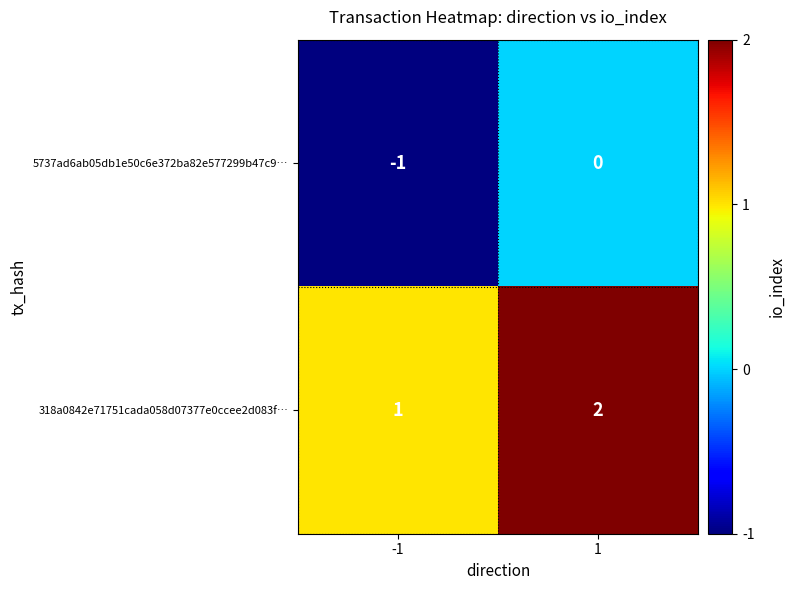

What is the difference between the highest and lowest values at -1?

2